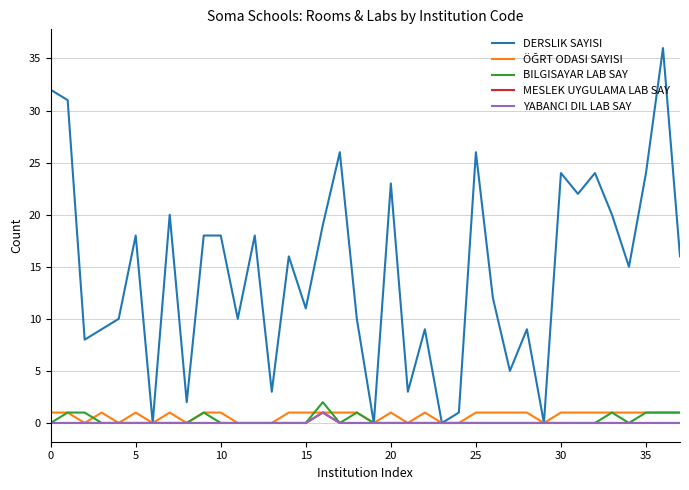

How many lines are shown in the chart?

5